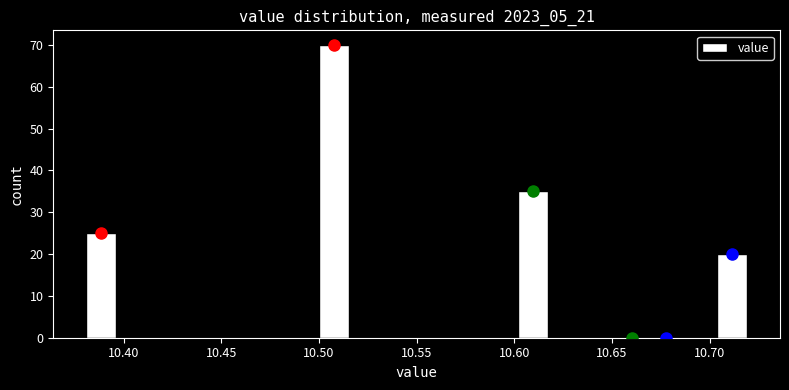

Read against the x-axis, roughly where is the centre of the tallest bar?

10.510